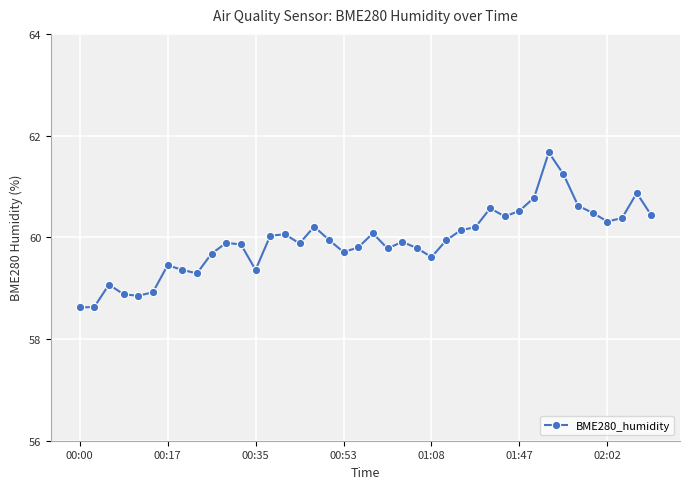

How many values exceed 59?

35